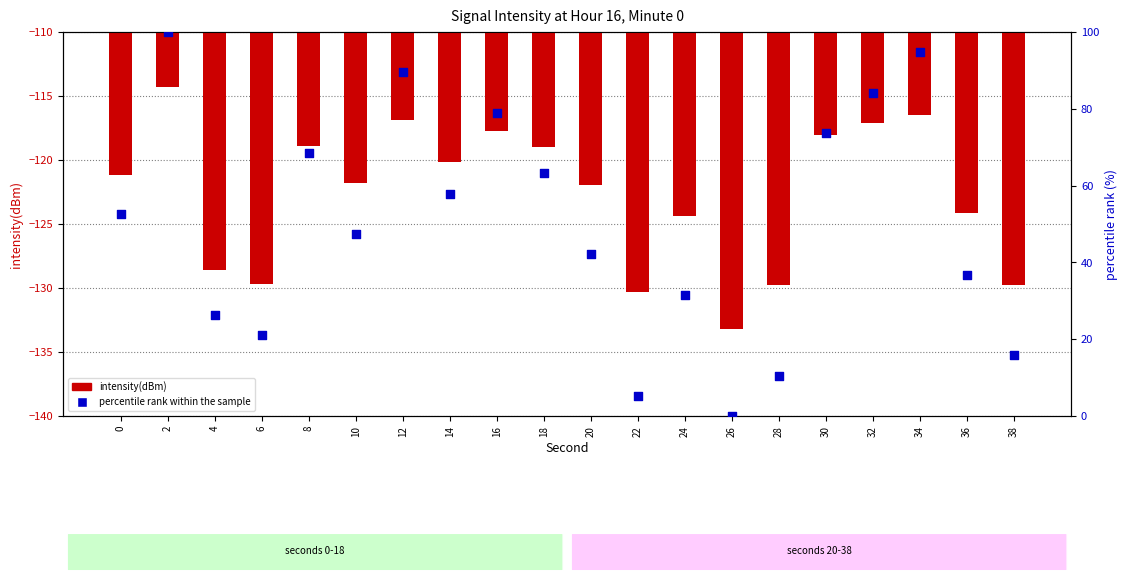

What are all the series names shown in the legend?

intensity(dBm), percentile rank within the sample